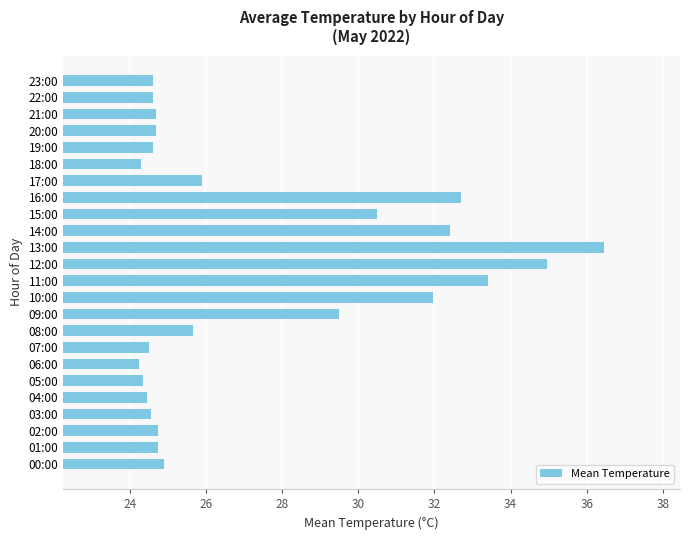

What is the sum of all values?

657.4